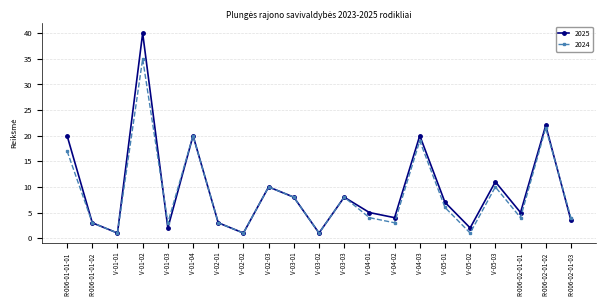

Which series has the largest range (max minus min)?

2025